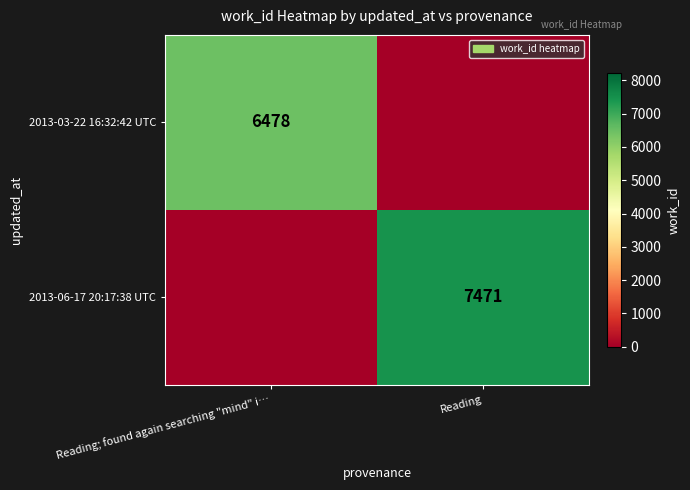

Which has a higher value, Reading or Reading; found again searching "mind" i…?

Reading; found again searching "mind" i…